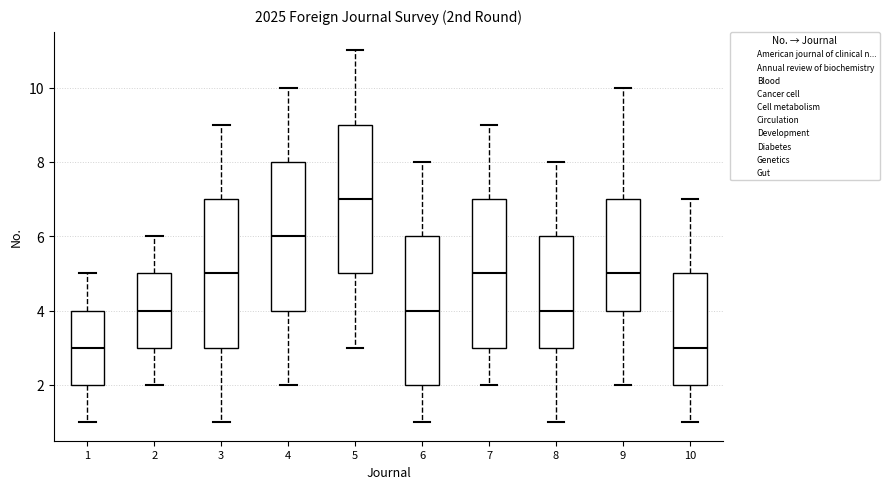

Where does the median line of the box at x = 5 sit on the y-axis? The values are not printed on the chart, so give them approximately, as read against the axis.

7